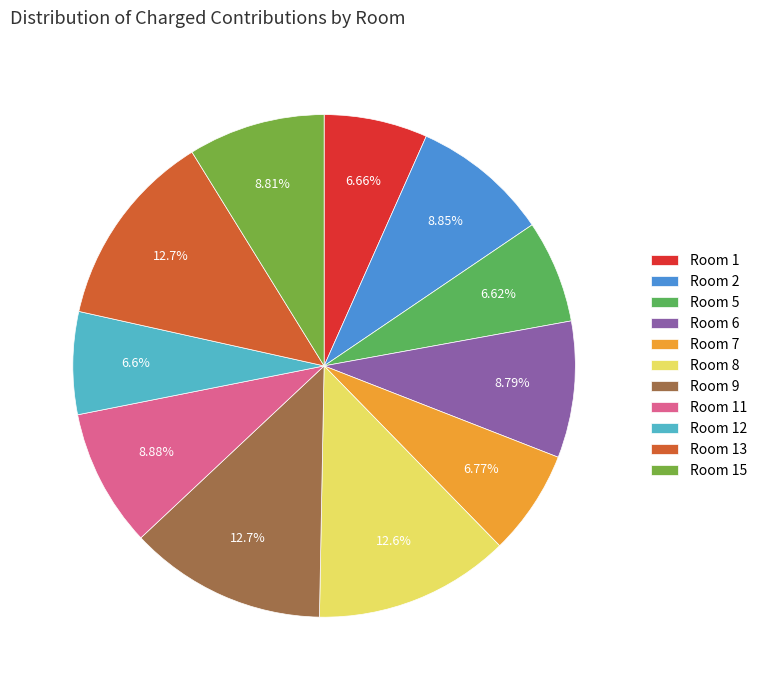

Do Room 1 and Room 6 together represent more than half of the pie?

No